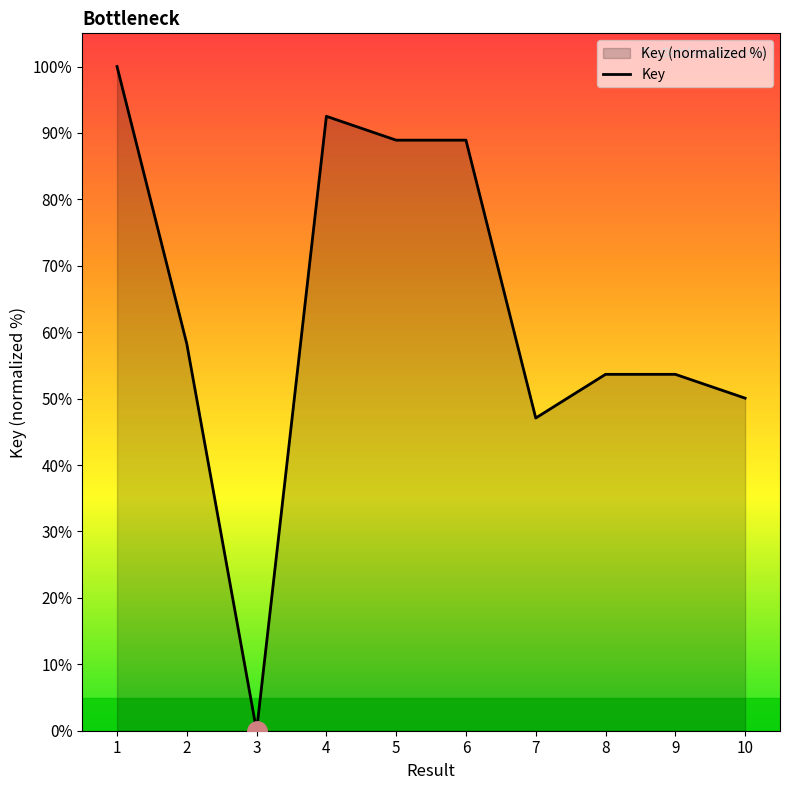

Does the chart display data point markers on the line(s)?

No